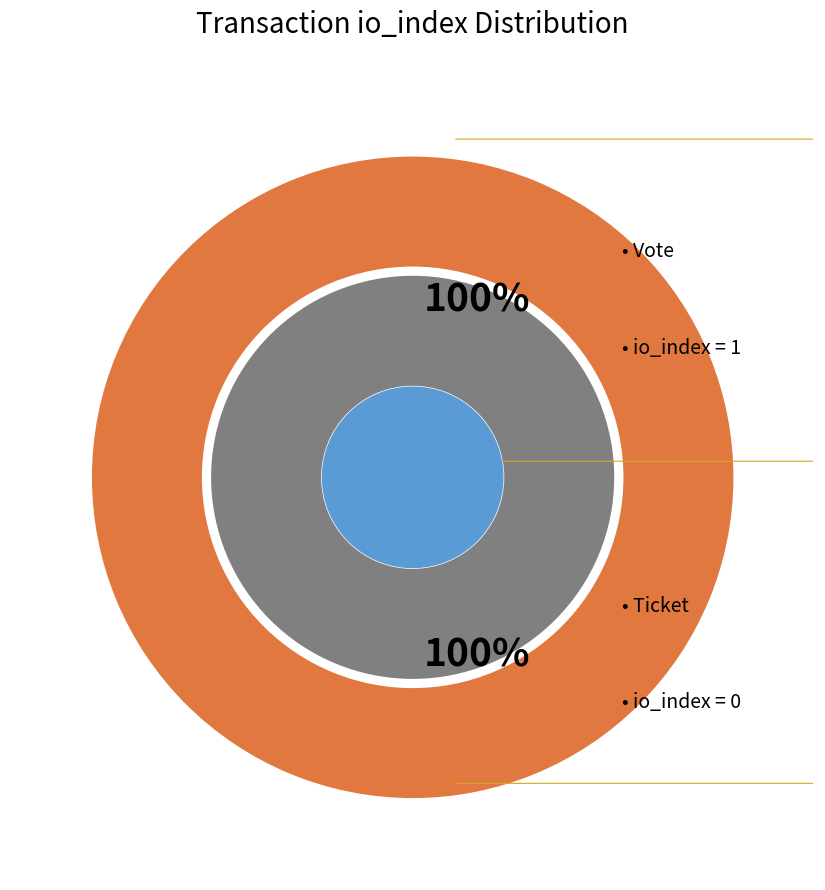

Is there a majority slice in this chart?

Yes